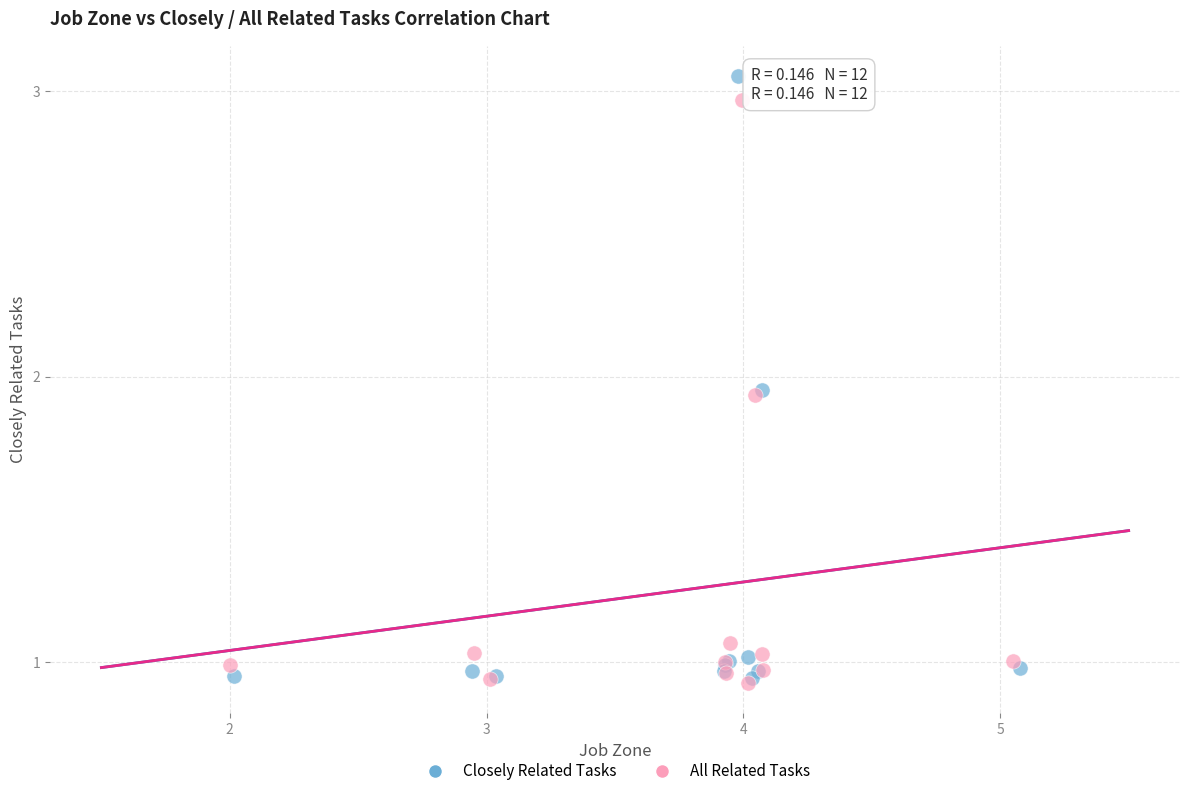

What are all the series names shown in the legend?

Closely Related Tasks, All Related Tasks